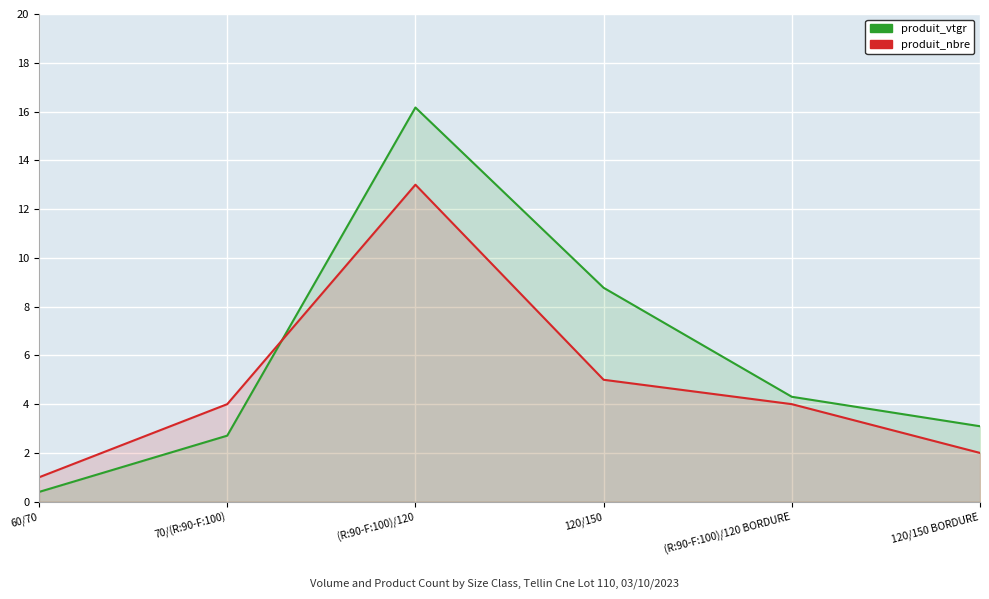

Reading left to right, transcribe all the data shown in this chart.

produit_vtgr: 60/70=0.4	70/(R:90-F:100)=2.7	(R:90-F:100)/120=16.2	120/150=8.8	(R:90-F:100)/120 BORDURE=4.3	120/150 BORDURE=3.1
produit_nbre: 60/70=1.0	70/(R:90-F:100)=4.0	(R:90-F:100)/120=13.0	120/150=5.0	(R:90-F:100)/120 BORDURE=4.0	120/150 BORDURE=2.0